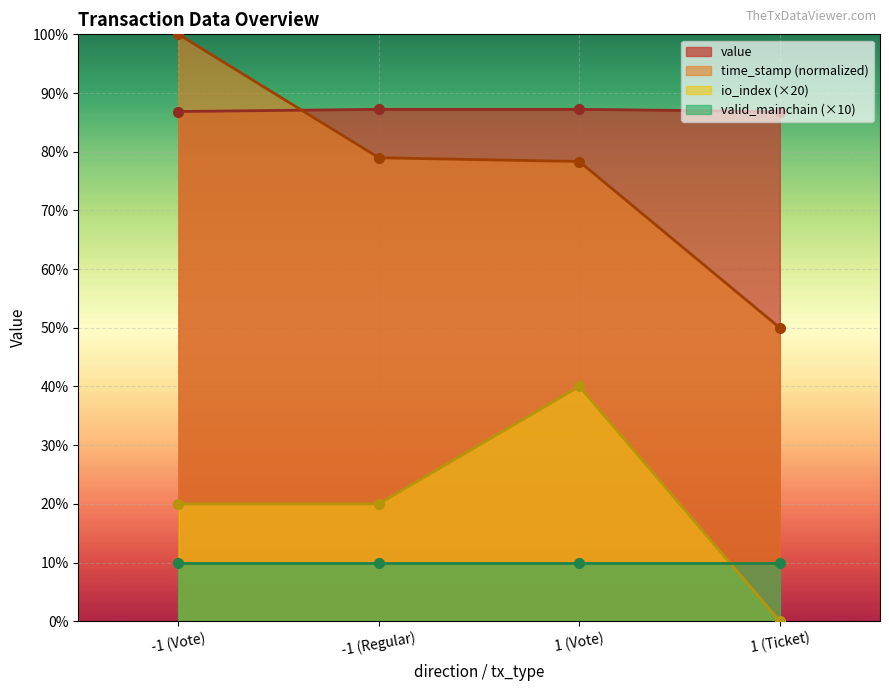

What is the value of the value point at the 3rd from the left?

87.2